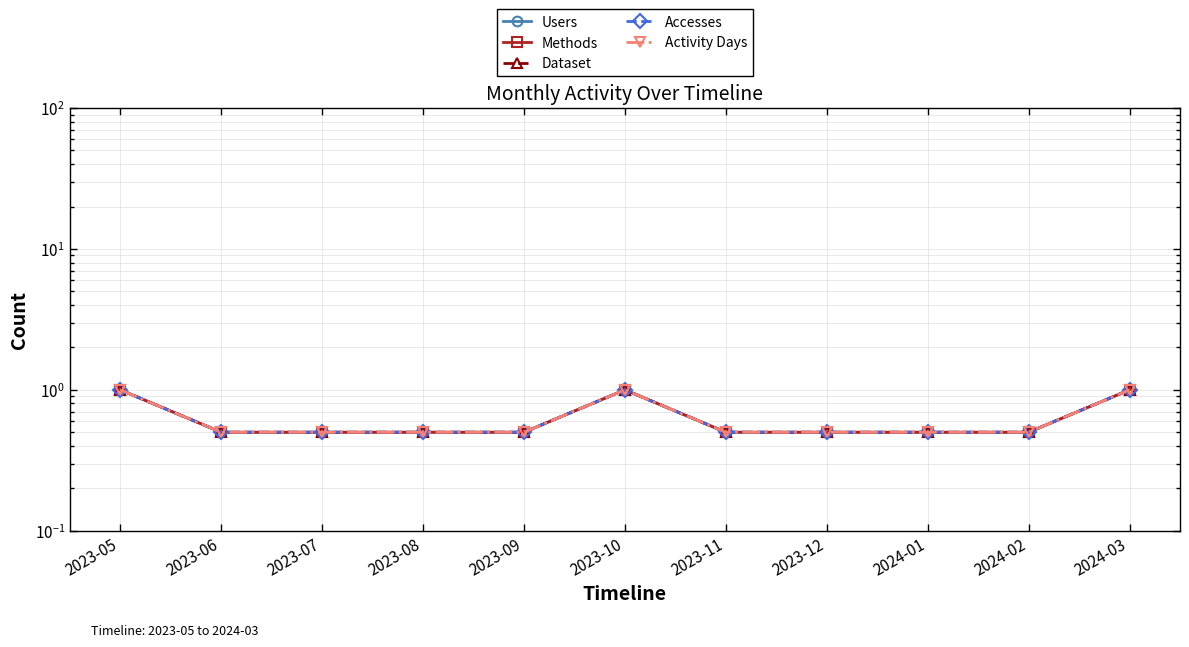

Reading right to left, transcribe all the data shown in this chart.

Users: 1.0	0.5	0.5	0.5	0.5	1.0	0.5	0.5	0.5	0.5	1.0
Methods: 1.0	0.5	0.5	0.5	0.5	1.0	0.5	0.5	0.5	0.5	1.0
Dataset: 1.0	0.5	0.5	0.5	0.5	1.0	0.5	0.5	0.5	0.5	1.0
Accesses: 1.0	0.5	0.5	0.5	0.5	1.0	0.5	0.5	0.5	0.5	1.0
Activity Days: 1.0	0.5	0.5	0.5	0.5	1.0	0.5	0.5	0.5	0.5	1.0